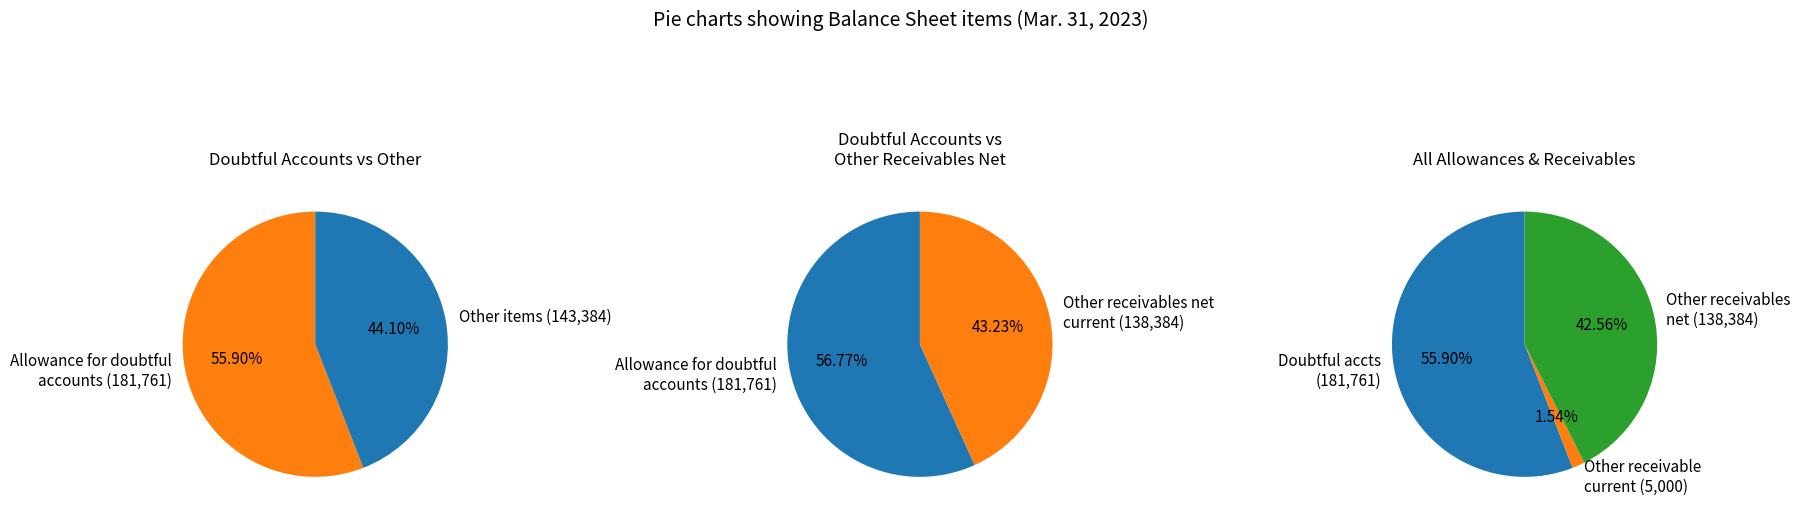

To the nearest percent, what percentage of the pie is Other receivables net current?

43%